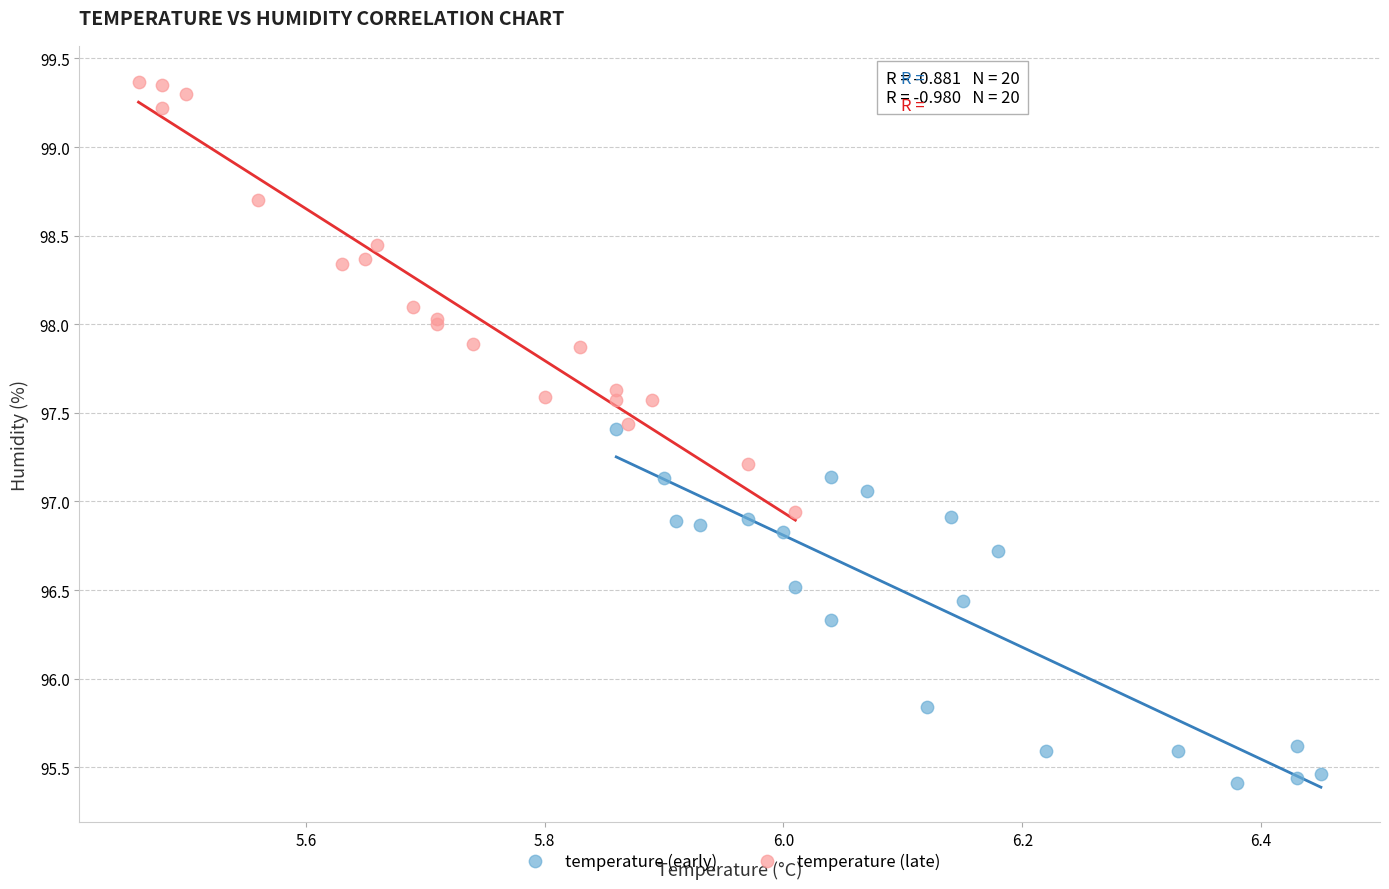

Which series contains the lowest Y value?

temperature (early)